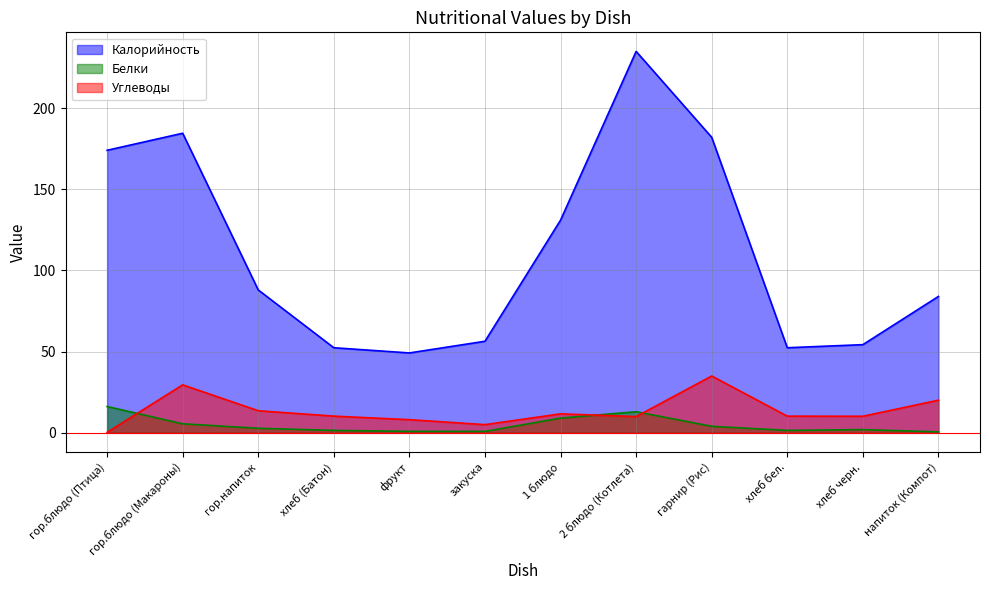

Rank the series at хлеб бел. from lowest to highest value.

Белки, Углеводы, Калорийность